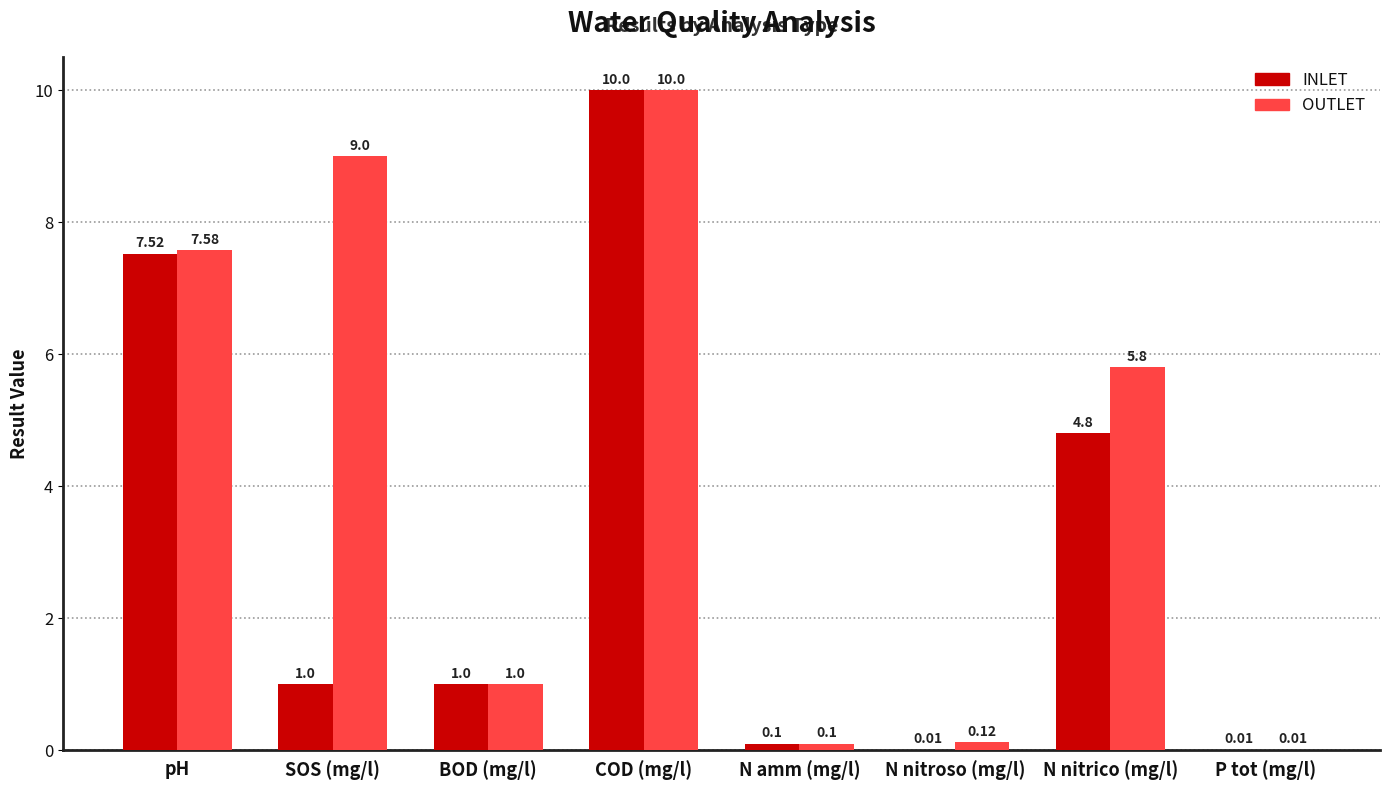

What are all the series names shown in the legend?

INLET, OUTLET